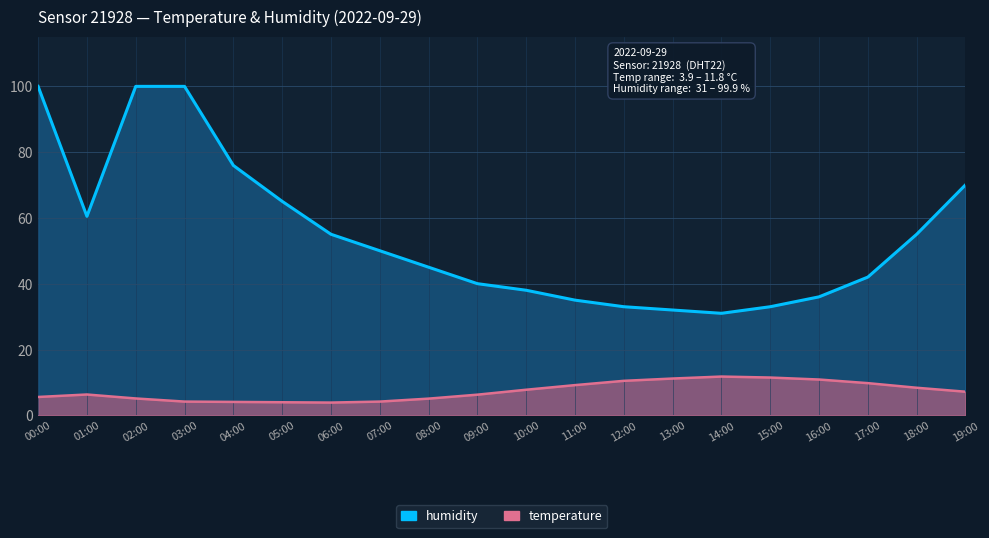

The value of temperature at 06:00 is 3.9. True or false?

True